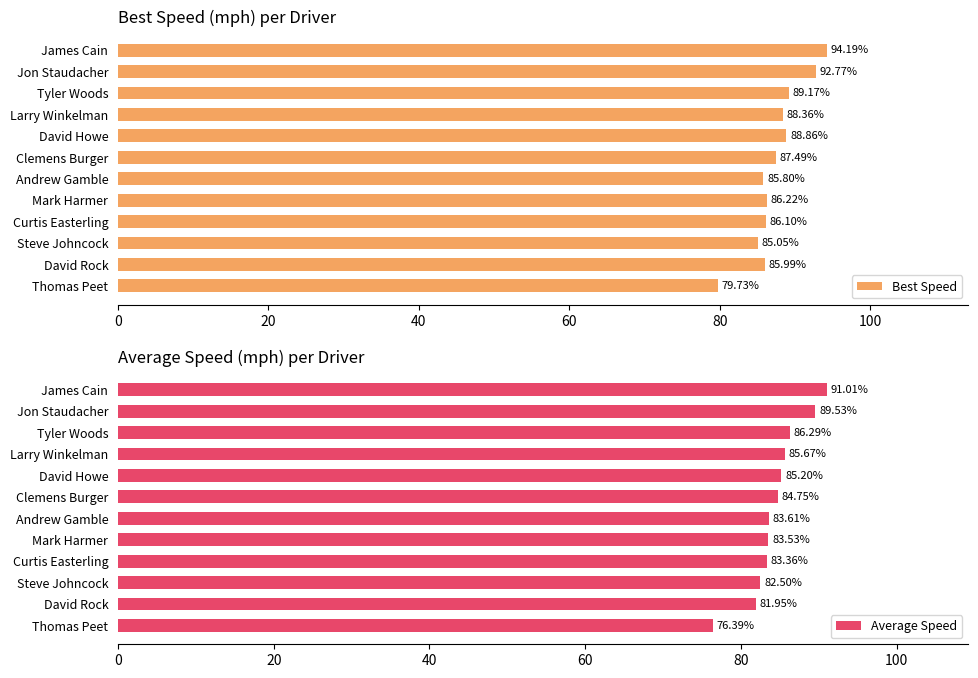

Which category has the lowest value in the Best Speed series?

Thomas Peet